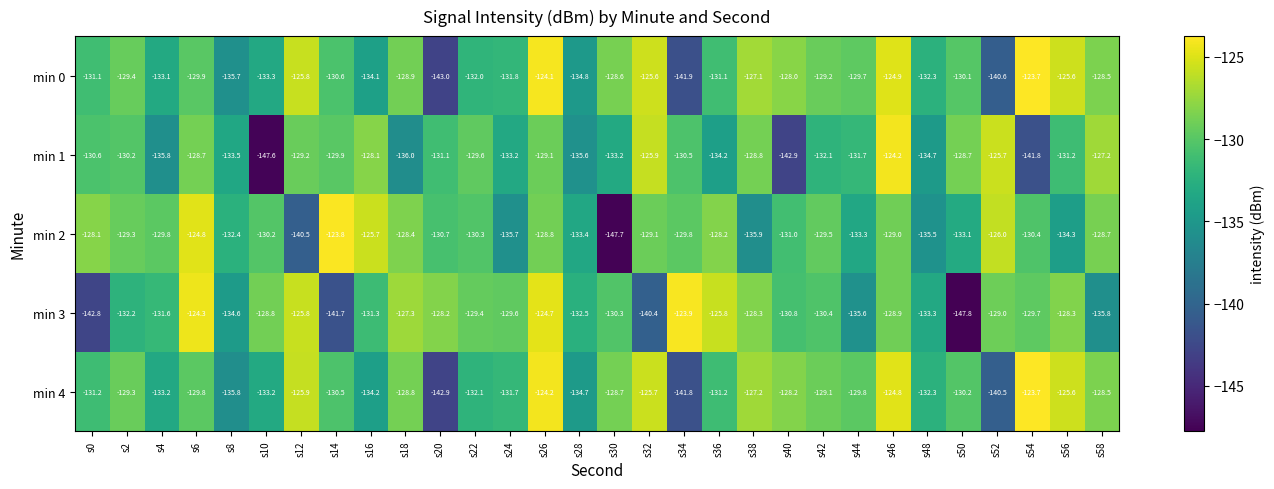

What is the difference between the min 2 values at s4 and s32?

0.7